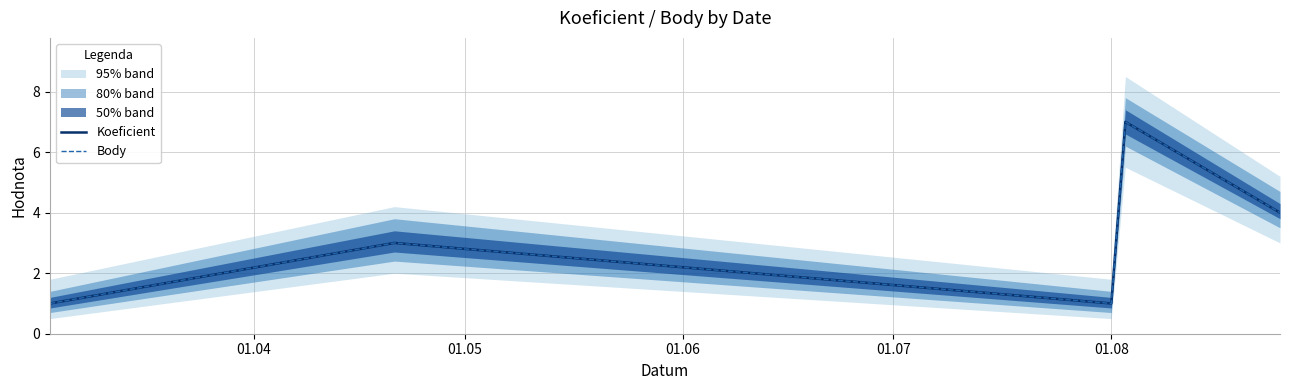

At which category does Body reach its first local peak?

01.05